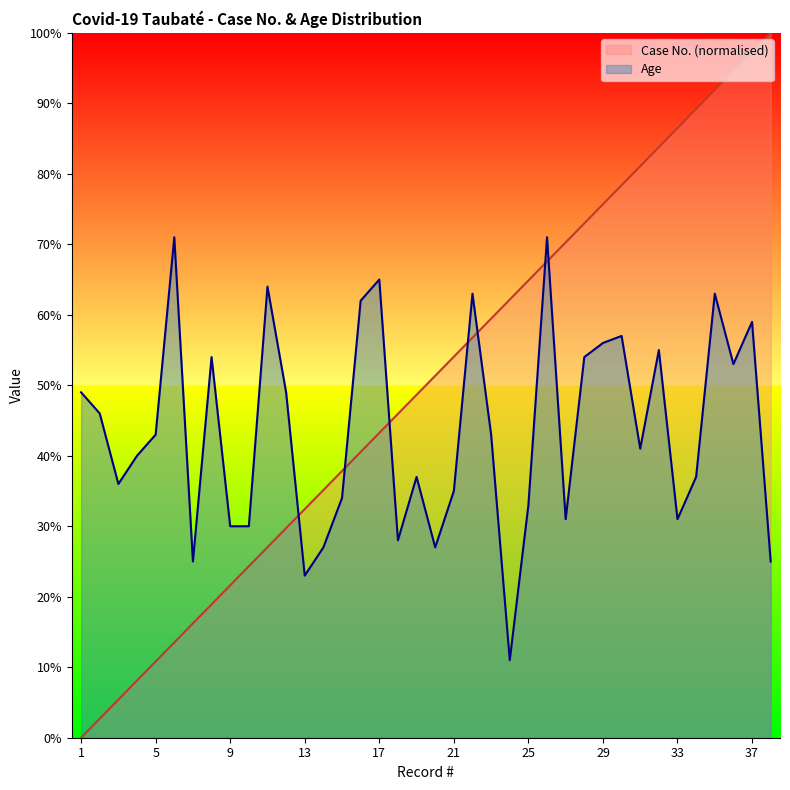

What is the sum of the Case No. values at 17 and 34?

132.4